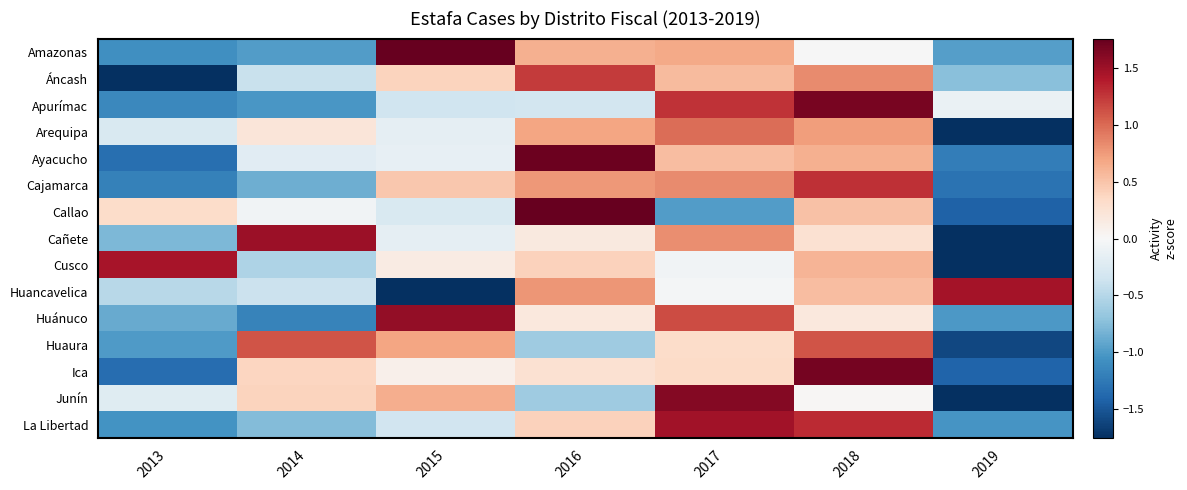

Reading left to right, transcribe all the data shown in this chart.

Amazonas: 2013=-1.1	2014=-1.0	2015=1.8	2016=0.6	2017=0.7	2018=-0.0	2019=-1.0
Áncash: 2013=-1.9	2014=-0.4	2015=0.4	2016=1.2	2017=0.6	2018=0.8	2019=-0.7
Apurímac: 2013=-1.1	2014=-1.0	2015=-0.3	2016=-0.3	2017=1.3	2018=1.7	2019=-0.1
Arequipa: 2013=-0.3	2014=0.2	2015=-0.2	2016=0.7	2017=1.0	2018=0.7	2019=-2.2
Ayacucho: 2013=-1.3	2014=-0.2	2015=-0.1	2016=1.7	2017=0.5	2018=0.6	2019=-1.2
Cajamarca: 2013=-1.2	2014=-0.9	2015=0.5	2016=0.8	2017=0.8	2018=1.3	2019=-1.3
Callao: 2013=0.3	2014=-0.1	2015=-0.3	2016=1.9	2017=-1.0	2018=0.5	2019=-1.4
Cañete: 2013=-0.8	2014=1.5	2015=-0.2	2016=0.2	2017=0.8	2018=0.3	2019=-1.8
Cusco: 2013=1.5	2014=-0.5	2015=0.1	2016=0.4	2017=-0.1	2018=0.6	2019=-2.0
Huancavelica: 2013=-0.5	2014=-0.4	2015=-1.9	2016=0.8	2017=-0.0	2018=0.5	2019=1.5
Huánuco: 2013=-0.9	2014=-1.2	2015=1.6	2016=0.2	2017=1.2	2018=0.2	2019=-1.0
Huaura: 2013=-1.0	2014=1.1	2015=0.7	2016=-0.6	2017=0.3	2018=1.1	2019=-1.6
Ica: 2013=-1.3	2014=0.4	2015=0.1	2016=0.3	2017=0.3	2018=1.7	2019=-1.4
Junín: 2013=-0.2	2014=0.4	2015=0.6	2016=-0.6	2017=1.6	2018=0.0	2019=-1.8
La Libertad: 2013=-1.1	2014=-0.8	2015=-0.3	2016=0.4	2017=1.5	2018=1.3	2019=-1.0